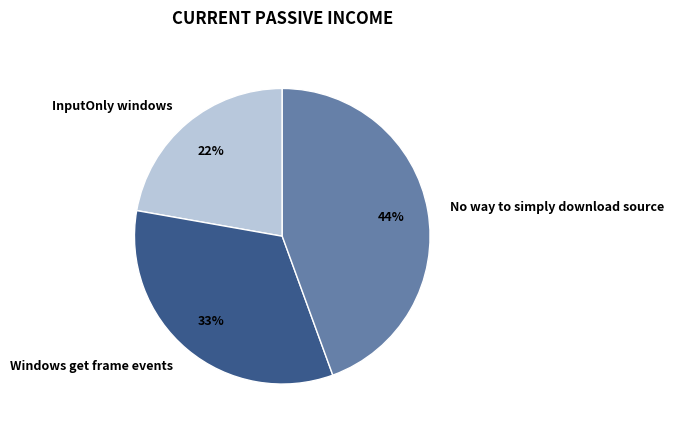

Which category has the biggest portion of the pie?

No way to simply download source